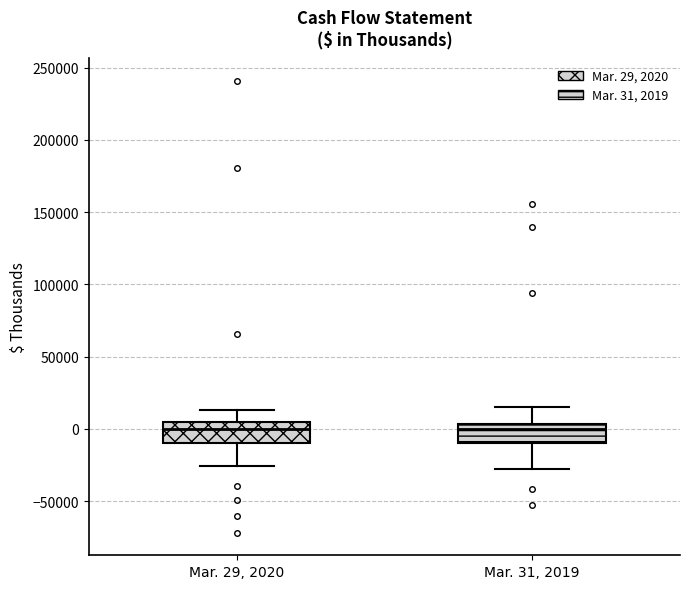

Reading left to right, read every box against the y-axis: the position of its median line, the range the box covers, and the ends of its whiskers. The values are not printed on the chart, so give them approximately, as read against the axis.

Mar. 29, 2020: median 0, box -10000 to 5000, whiskers -25000 to 15000
Mar. 31, 2019: median 0, box -10000 to 5000, whiskers -25000 to 15000